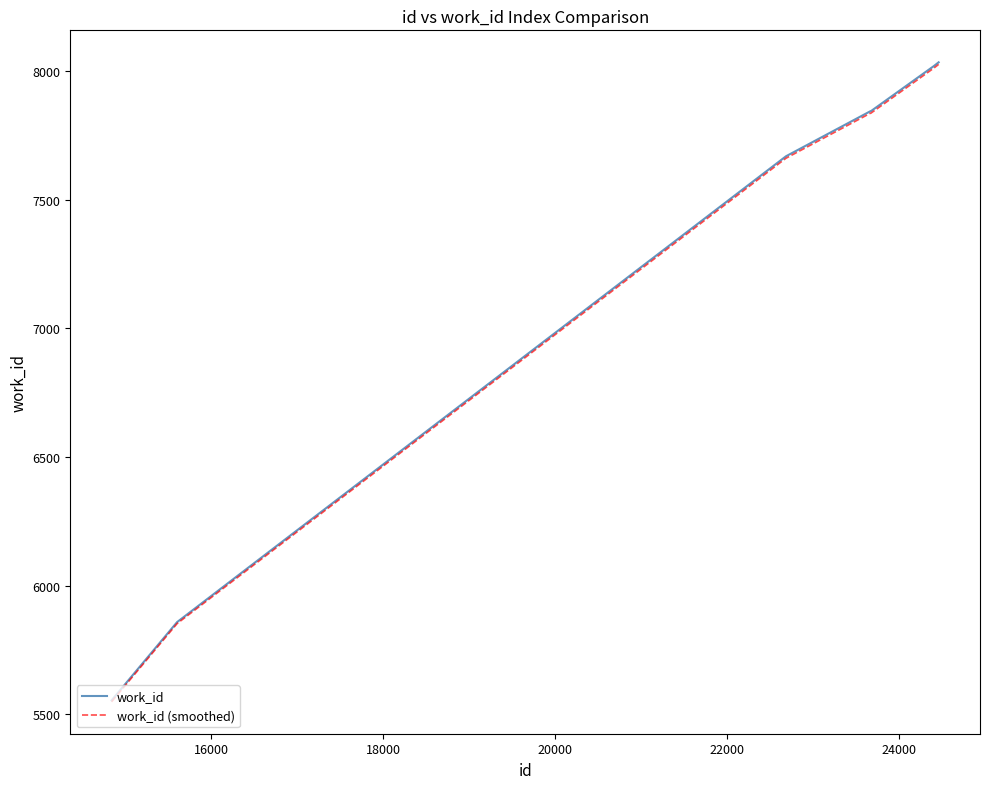

What are all the series names shown in the legend?

work_id, work_id (smoothed)